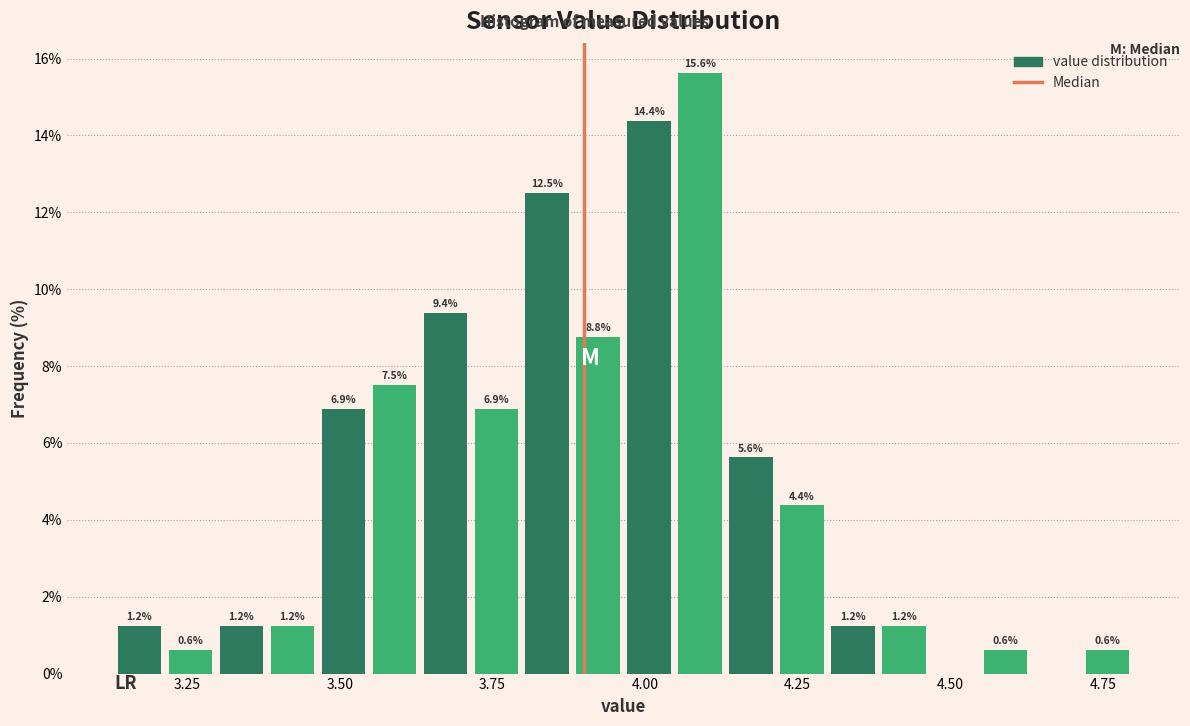

Read against the x-axis, roughly where is the centre of the tallest bar?

4.10